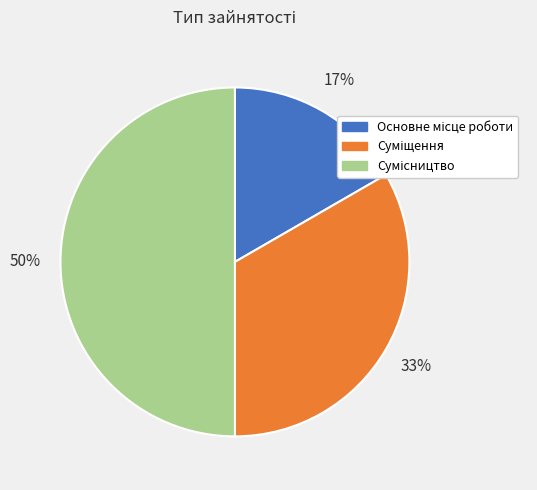

To the nearest percent, what is the difference between the largest and smallest slice percentages?

33%